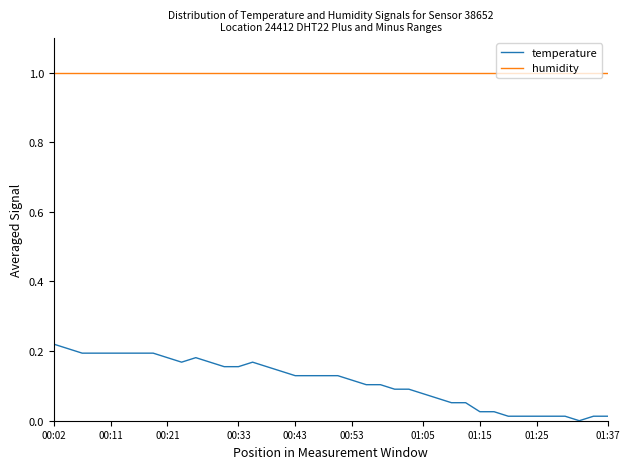

What is the maximum value shown in the chart?

1.0